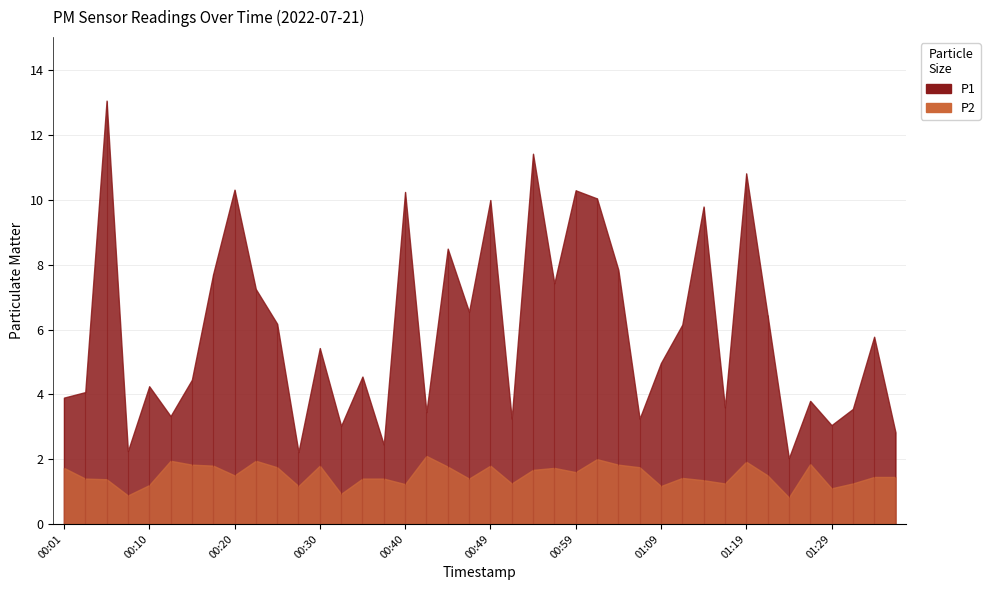

How many data points in P1 are less than 5?

20